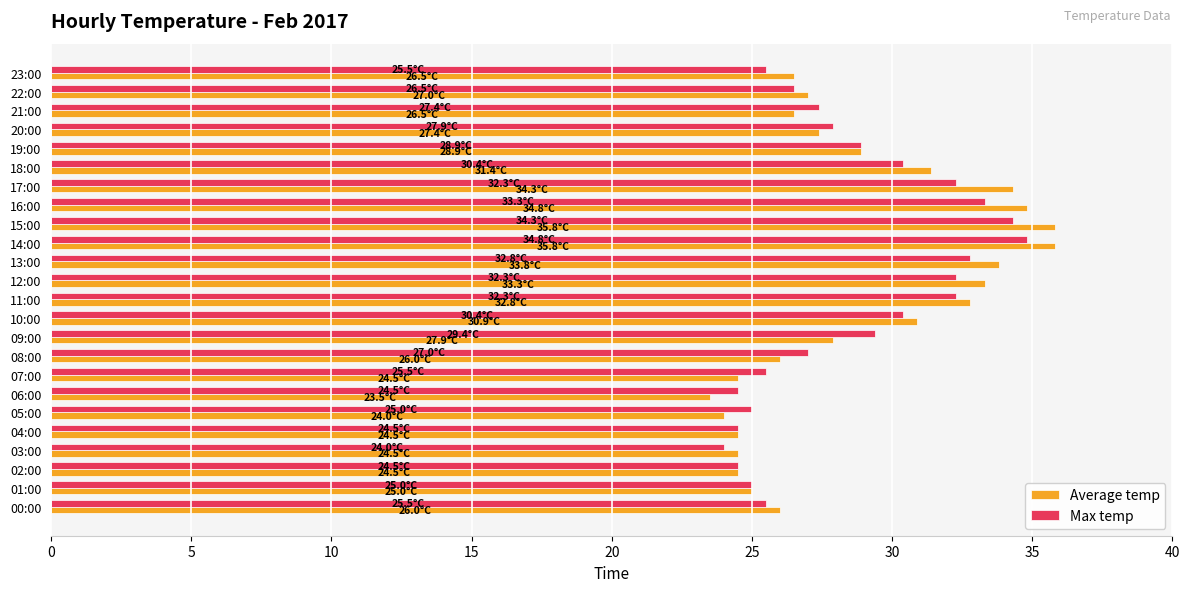

What is the spread (max minus min) of values at 20:00?

0.5